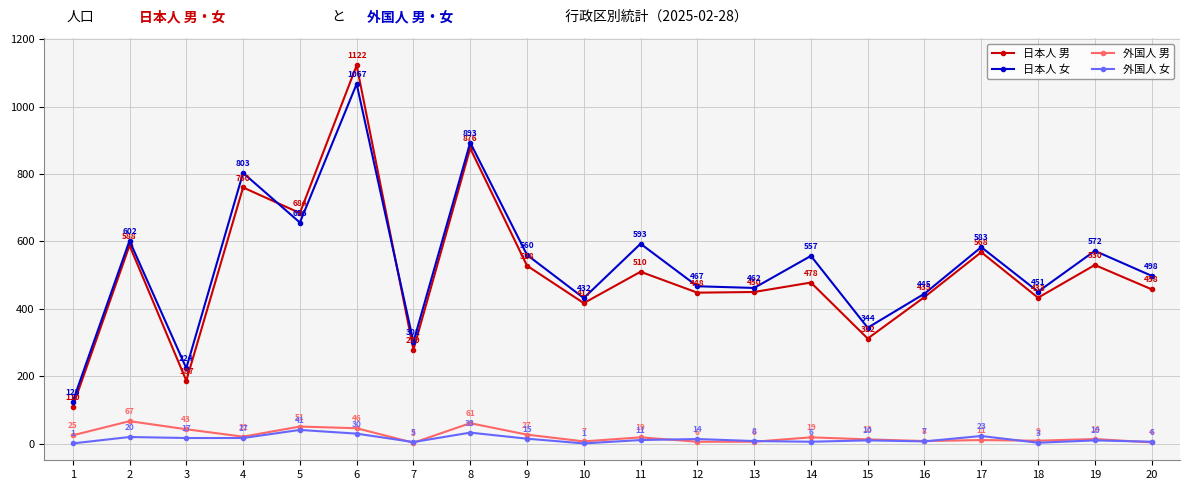

How many categories are shown in the chart?

20